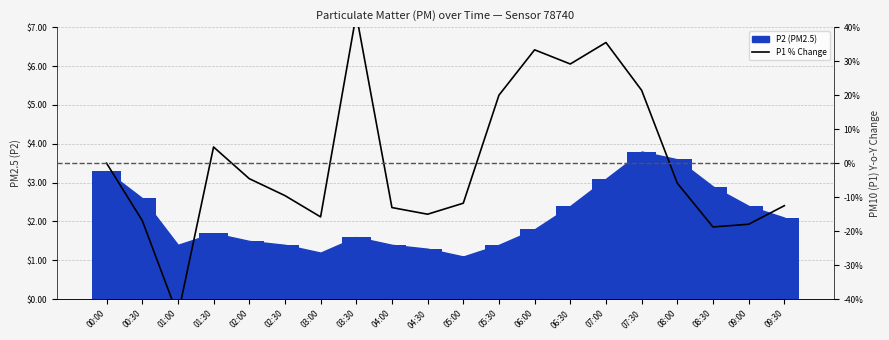

How many bars are there in total?

20